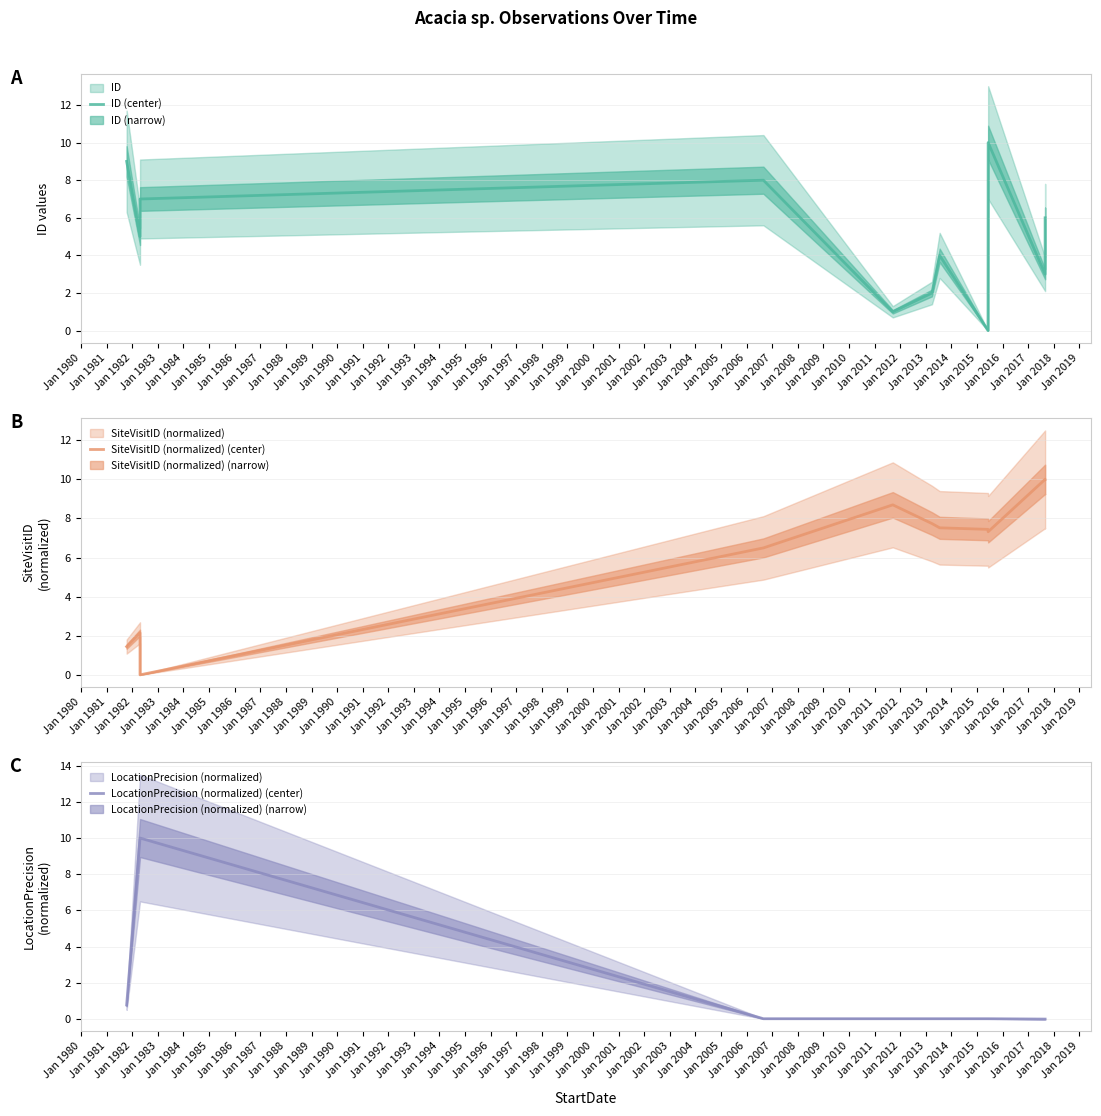

What is the maximum value shown in the chart?

10.0